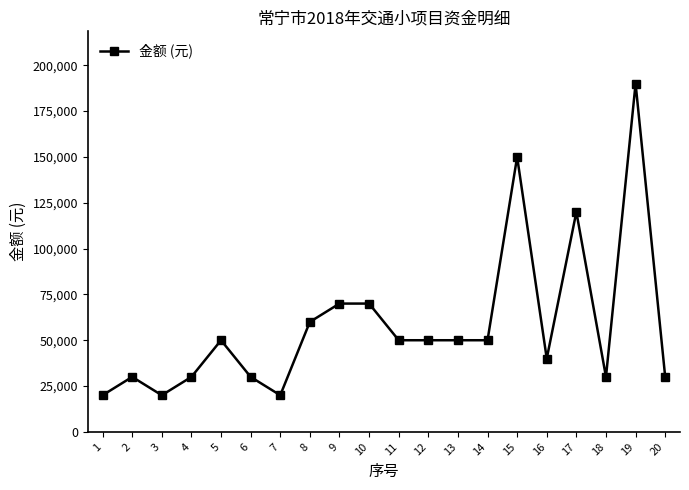

What is the ratio of the value at 15 to the value at 13?

3.0